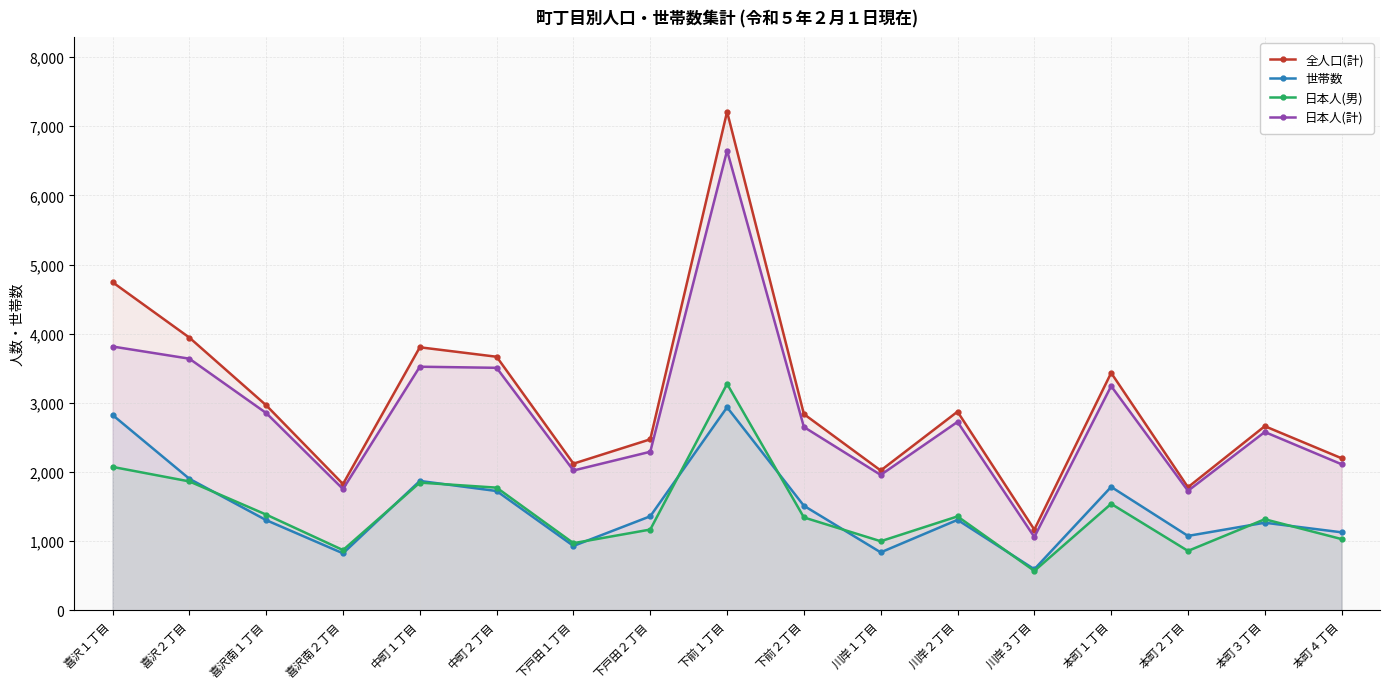

What is the total value across all series at 川岸２丁目?

8260